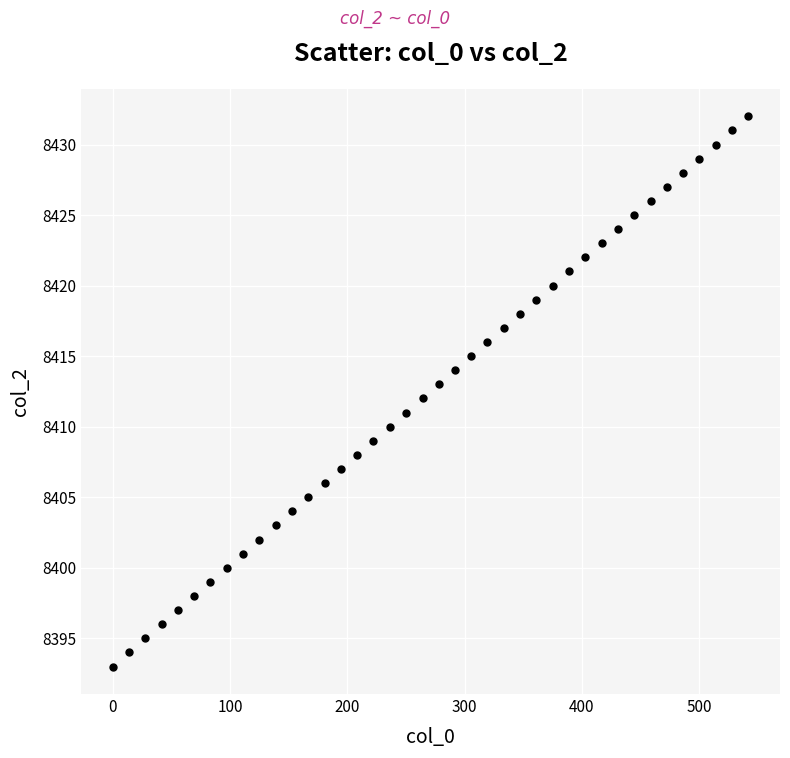

What is the range of Y values (max minus min)?

39